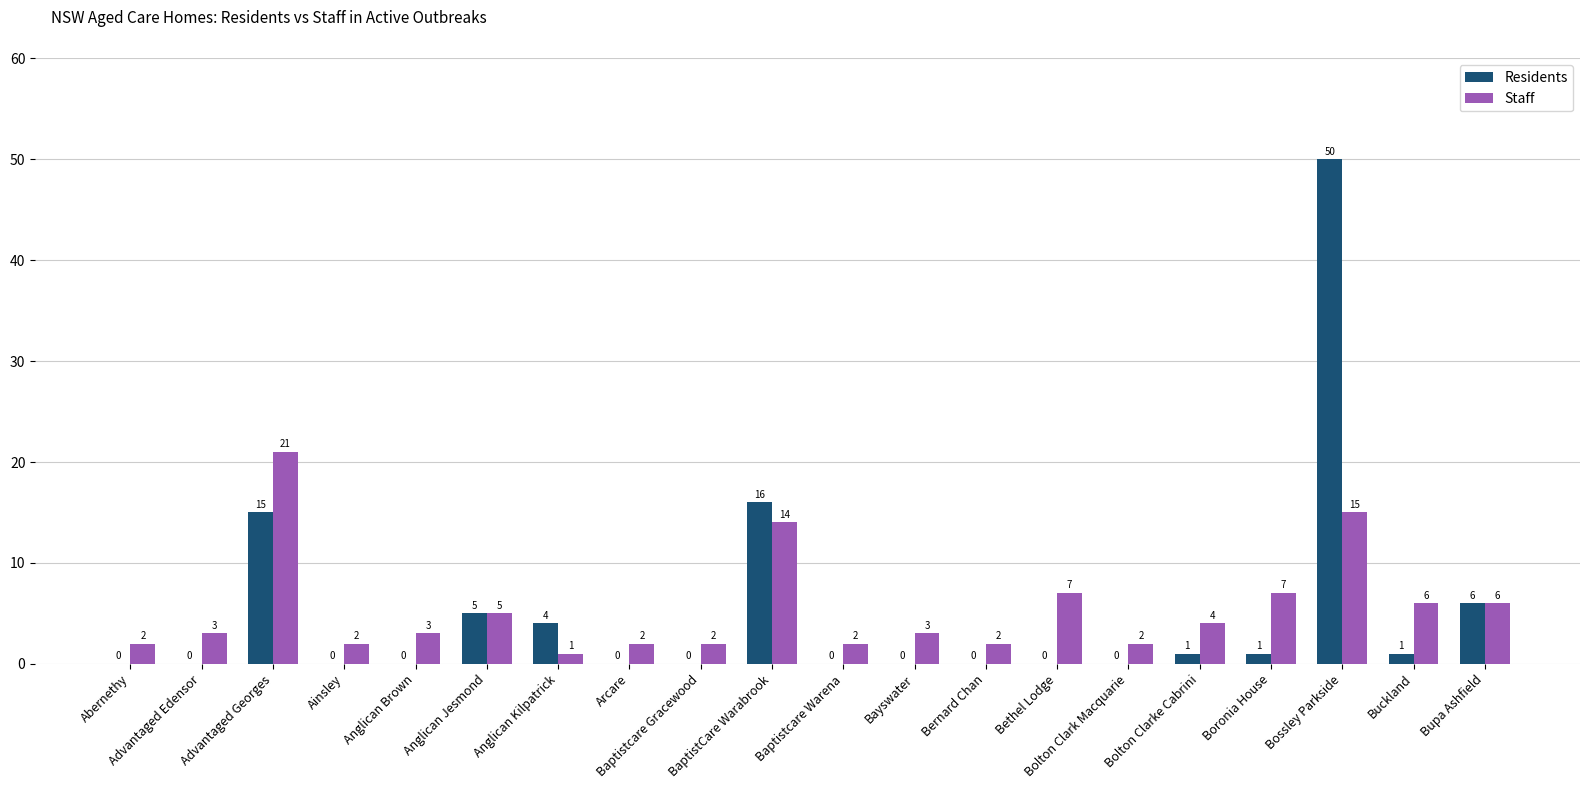

What is the maximum value for Residents?

50